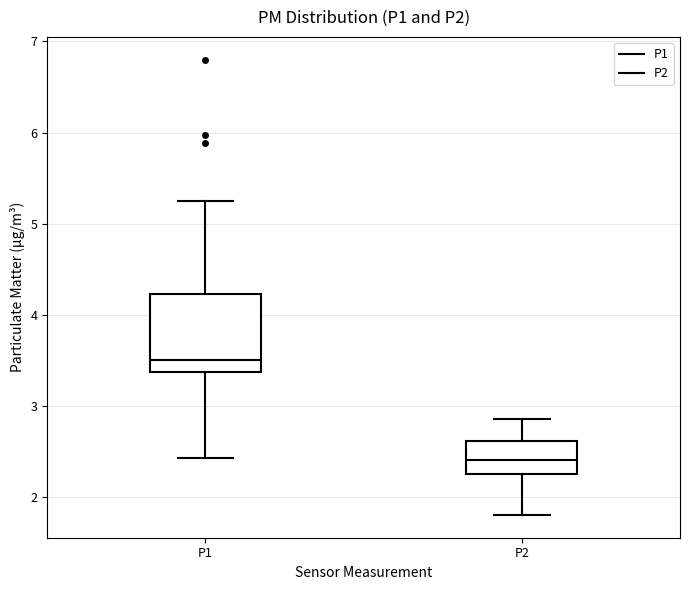

Reading left to right, read every box against the y-axis: the position of its median line, the range the box covers, and the ends of its whiskers. The values are not printed on the chart, so give them approximately, as read against the axis.

P1: median 3.5, box 3.4 to 4.2, whiskers 2.4 to 5.3
P2: median 2.4, box 2.2 to 2.6, whiskers 1.8 to 2.9